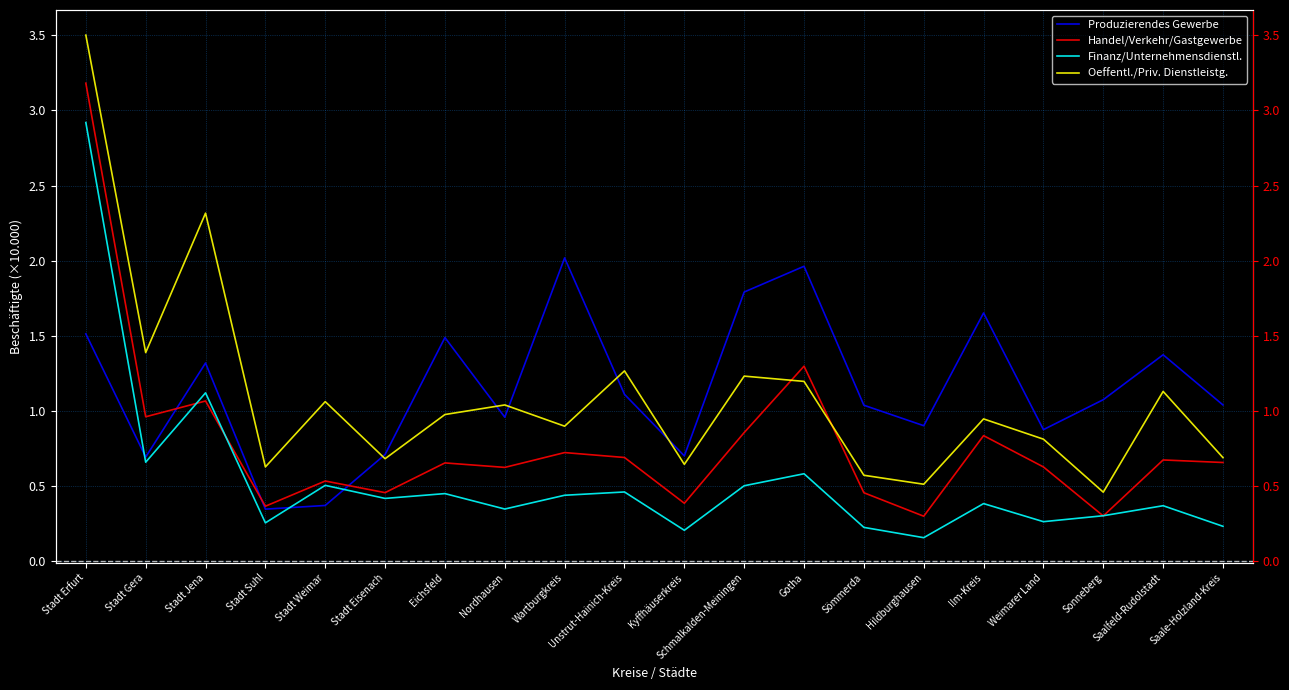

Is the value of Oeffentl./Priv. Dienstleistg. at Kyffhäuserkreis greater than the value of Finanz/Unternehmensdienstl. at Gotha?

Yes